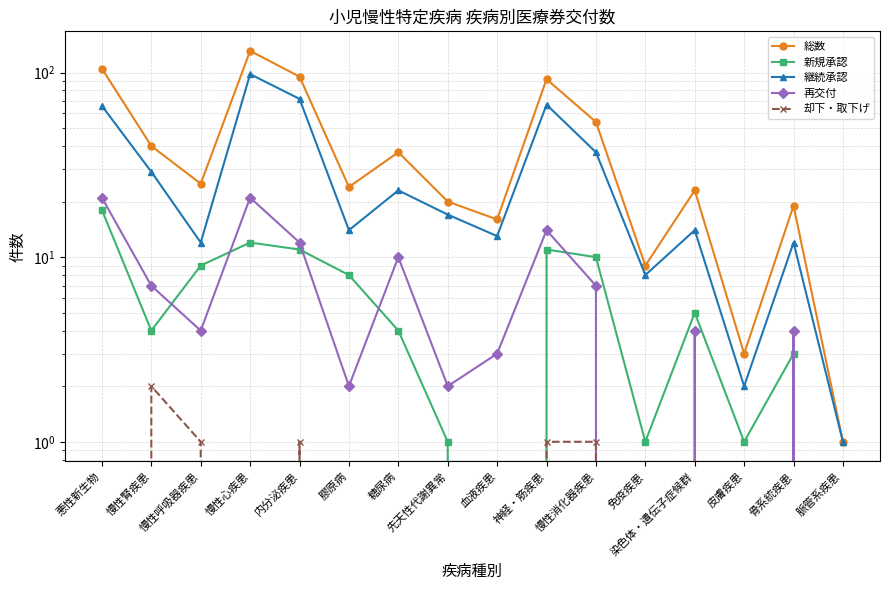

What is the lowest value of the 継続承認 series?

1